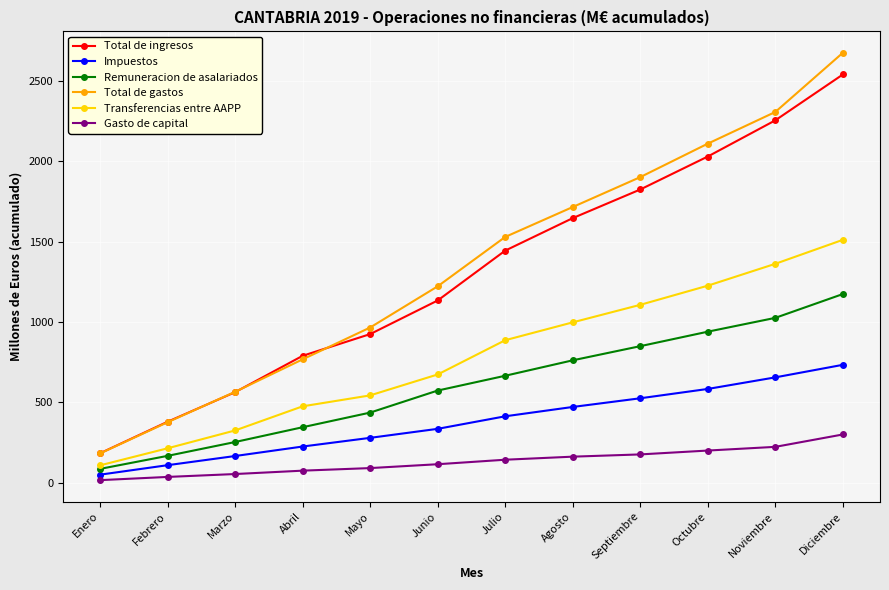

Reading right to left, transcribe all the data shown in this chart.

Total de ingresos: 2539	2254	2029	1824	1646	1444	1134	925	790	564	380	184
Impuestos: 734	656	584	526	472	414	336	280	226	167	110	51
Remuneracion de asalariados: 1174	1026	940	850	762	666	574	437	346	254	168	87
Total de gastos: 2674	2306	2109	1901	1715	1529	1222	966	768	566	377	183
Transferencias entre AAPP: 1511	1362	1226	1107	998	887	674	544	476	326	215	109
Gasto de capital: 301	224	201	177	163	144	116	92	76	55	37	17